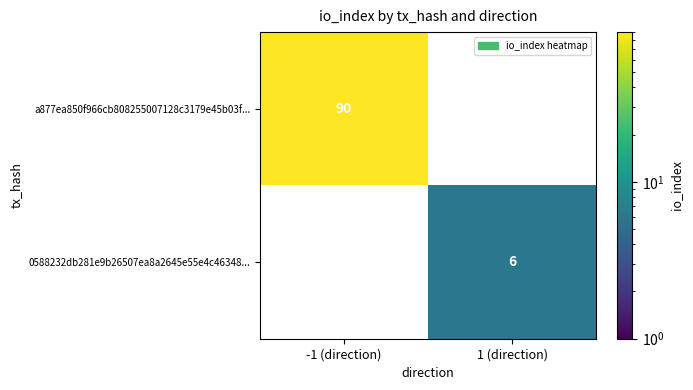

The 0588232db281e9b26507ea8a2645e55e4c46348... series shows 6 at 1 (direction). True or false?

True